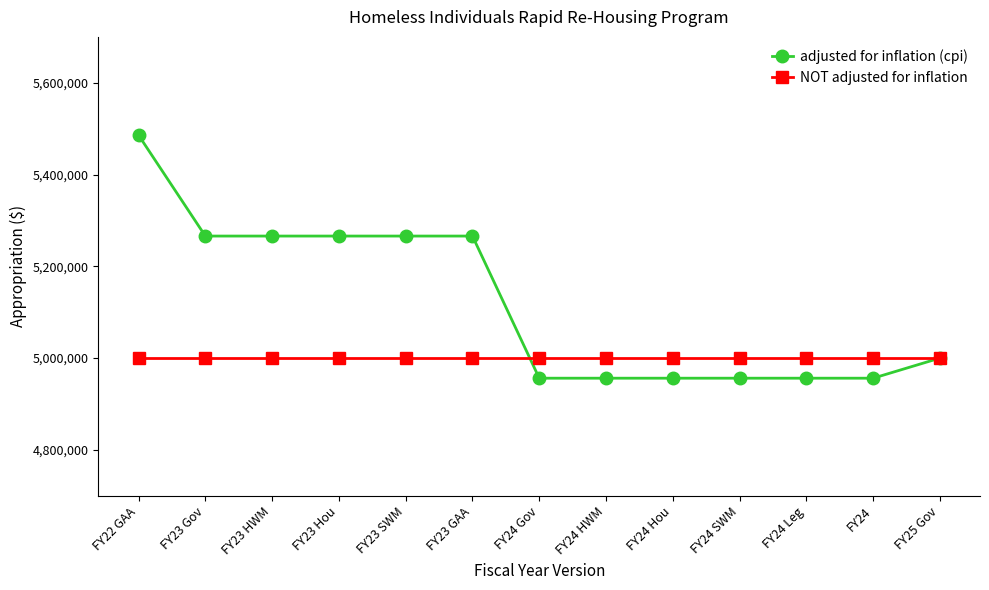

What is the value of the adjusted for inflation (cpi) point at the 5th from the left?

5265949